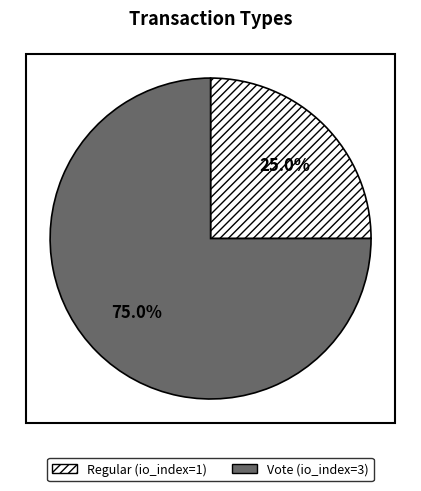

To the nearest percent, what portion does Regular represent?

25%